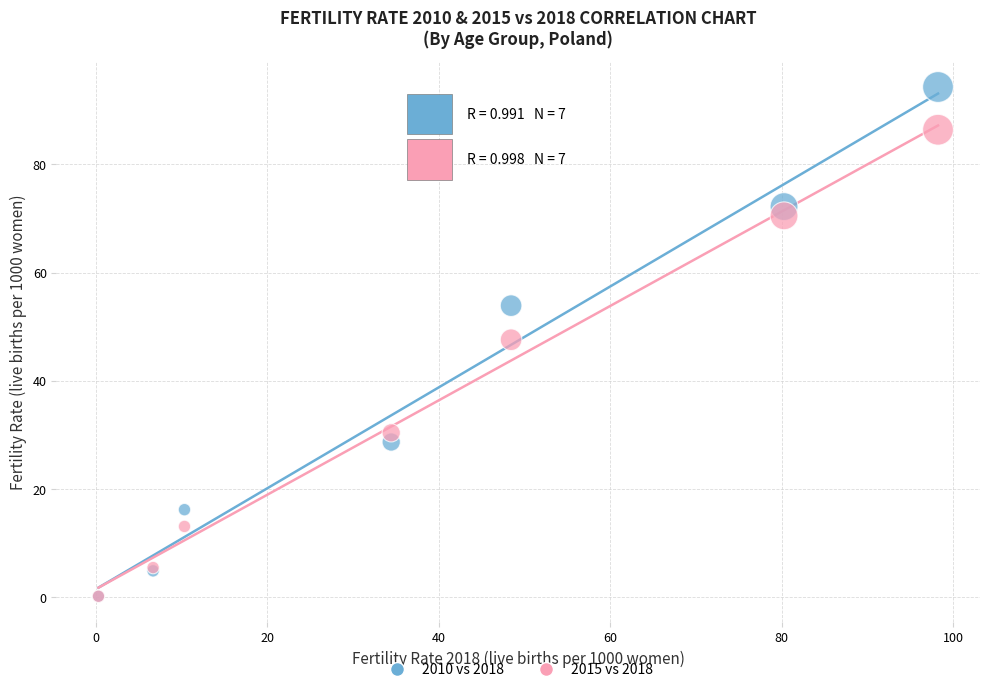

In the 2015 vs 2018 series, what Y value is closest to 43?

47.6